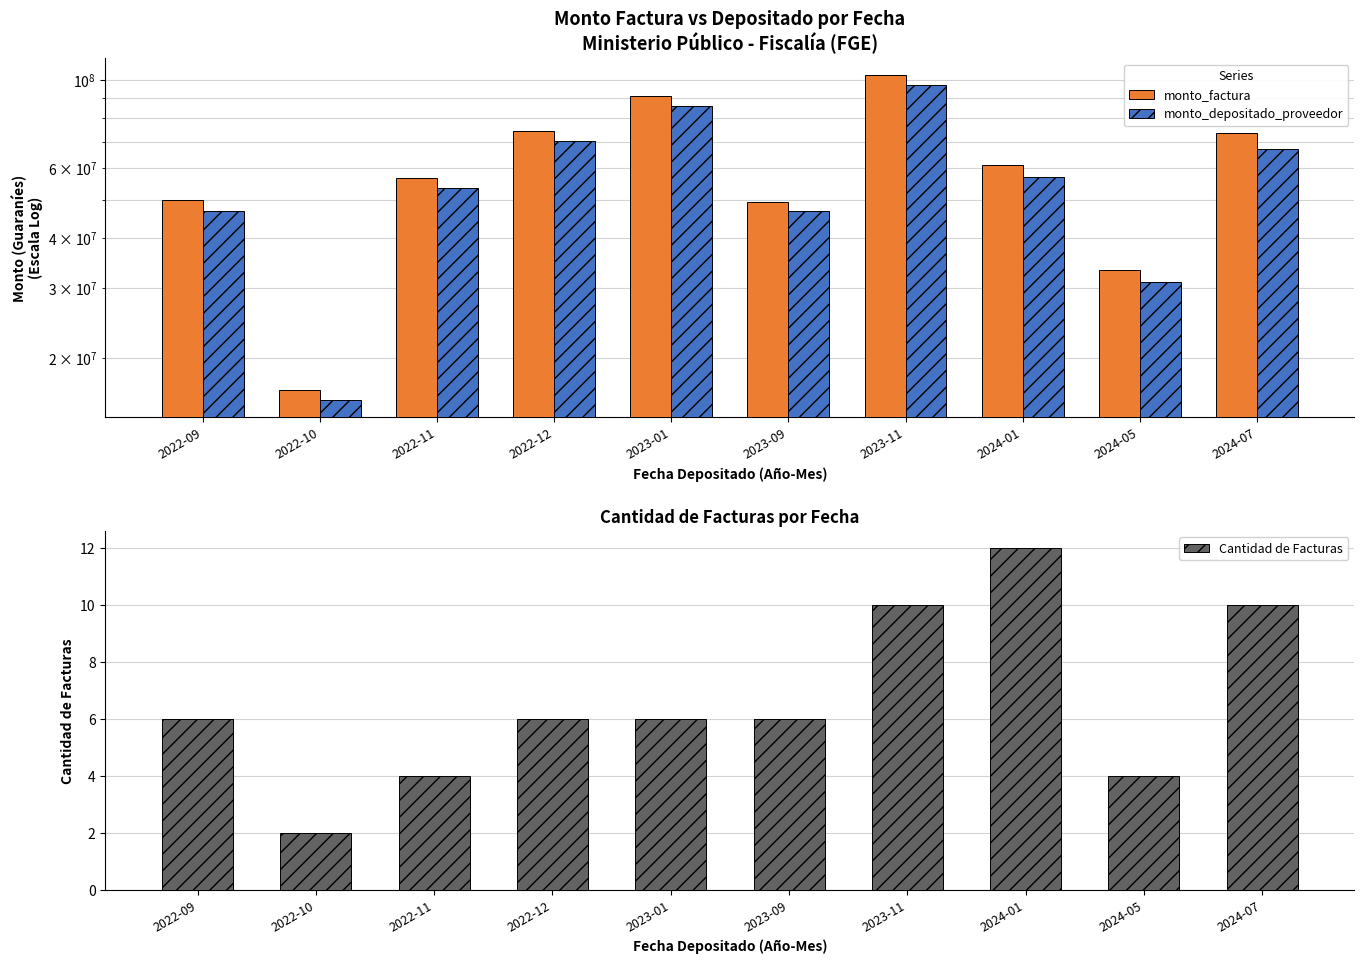

What is the total value across all series at 2022-09?

96663071